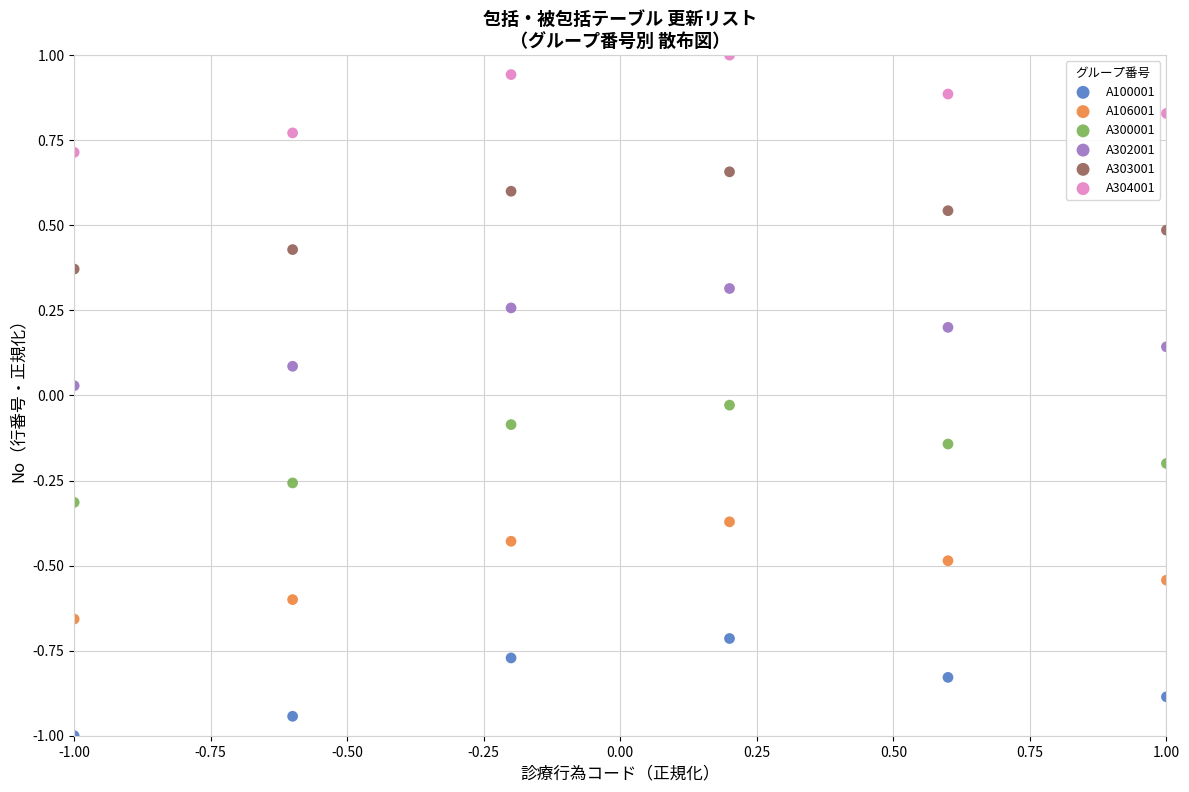

Which series contains the lowest Y value?

A100001